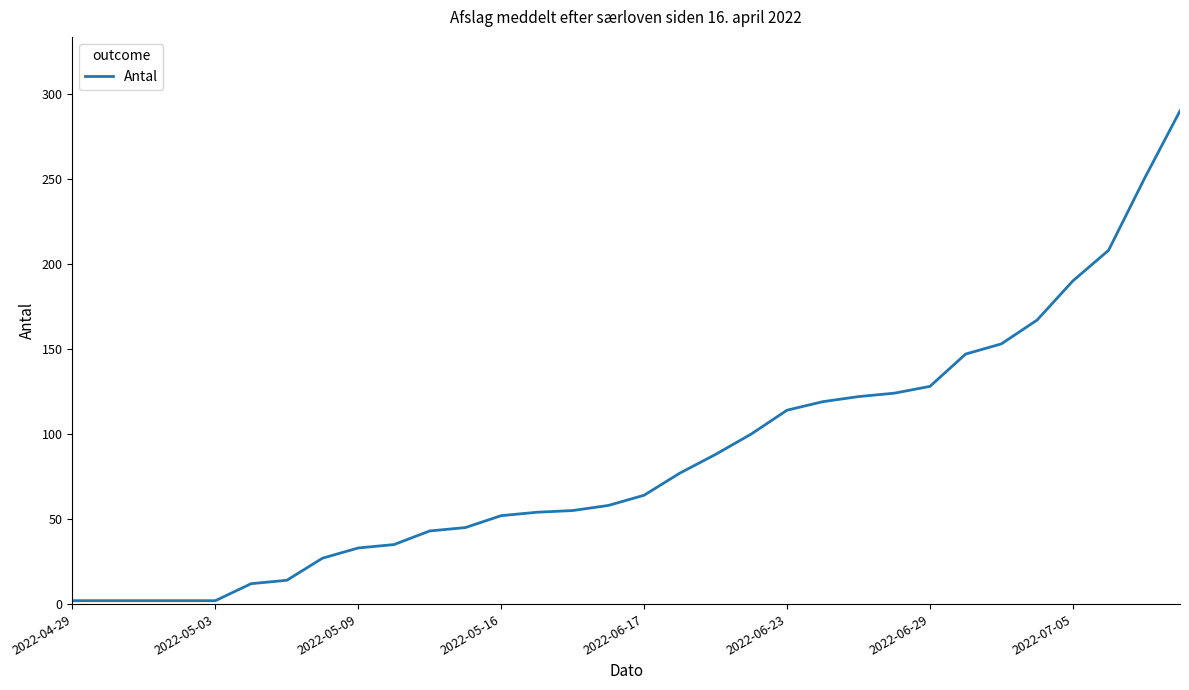

What is the difference between the maximum and minimum values?

288